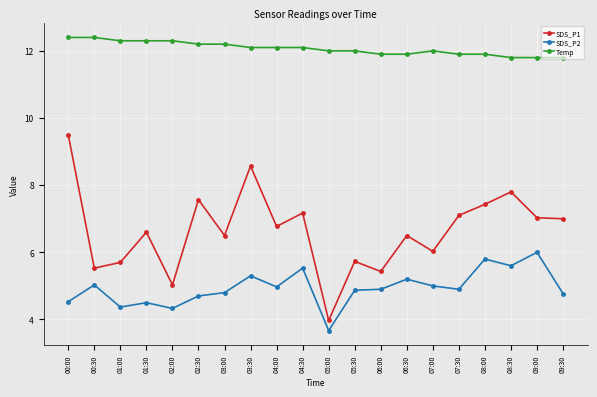

Is the value of SDS_P2 at 01:00 greater than the value of SDS_P1 at 07:30?

No